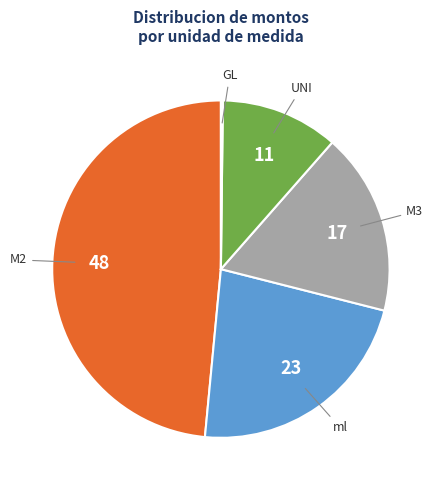

Is ml the majority of the pie?

No